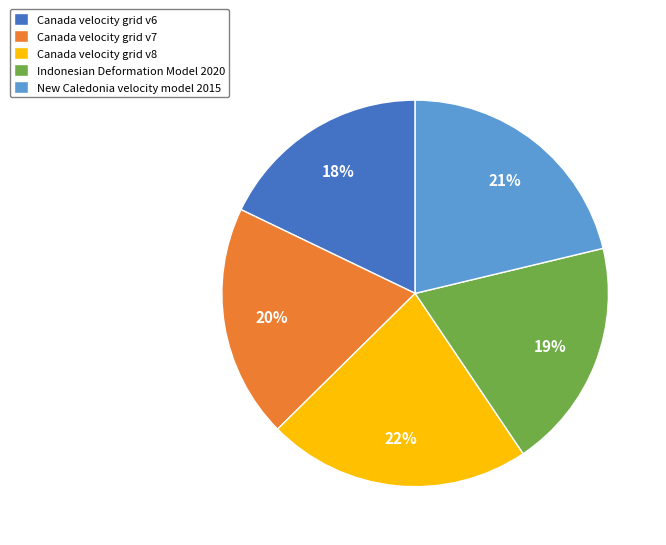

Is the sum of New Caledonia velocity model 2015 and Canada velocity grid v7 greater than half?

No